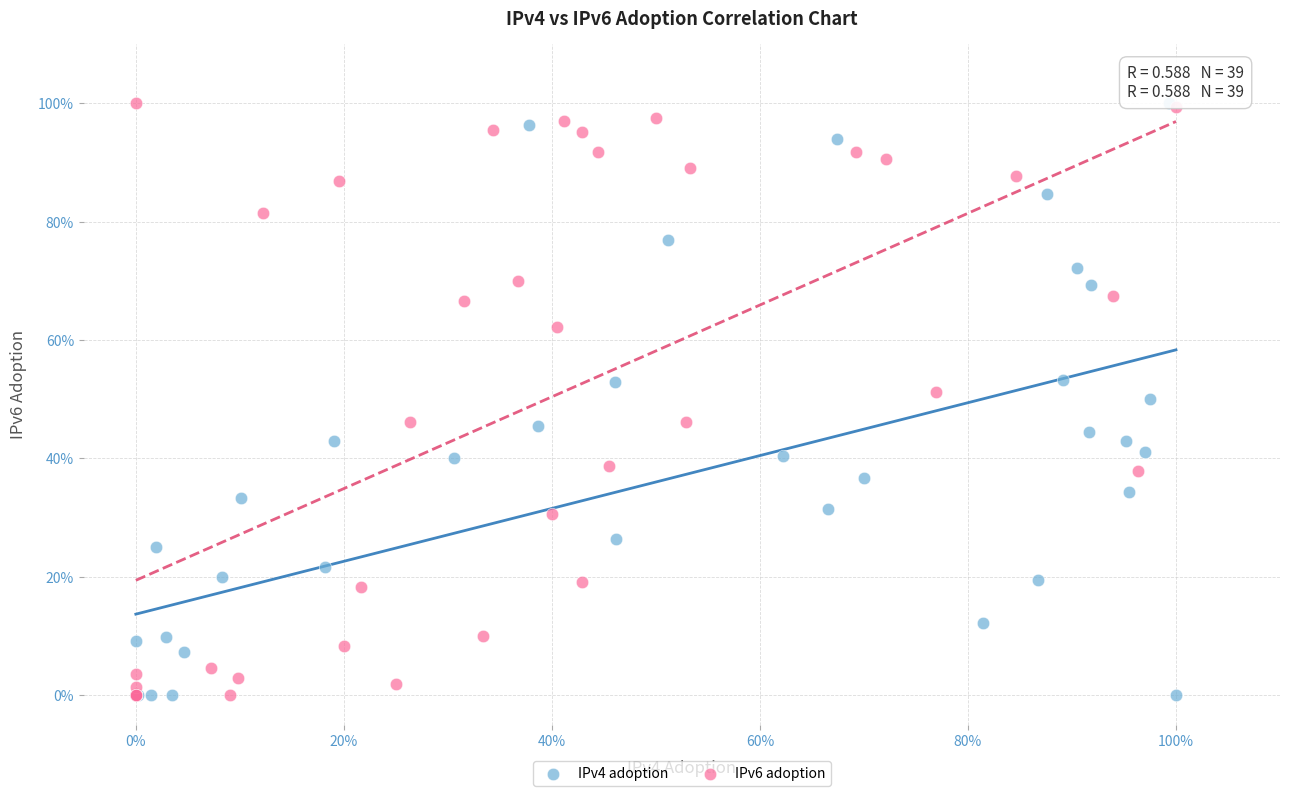

What are all the series names shown in the legend?

IPv4 adoption, IPv6 adoption